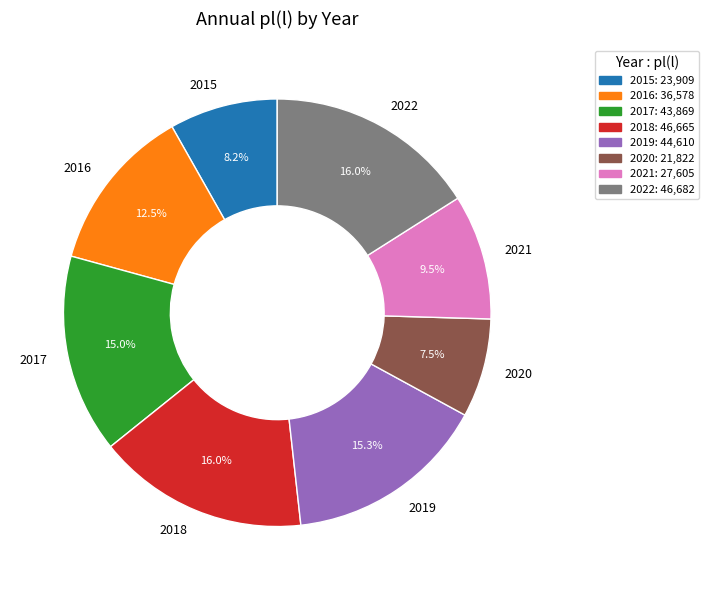

Which category has the smallest portion of the pie?

2020